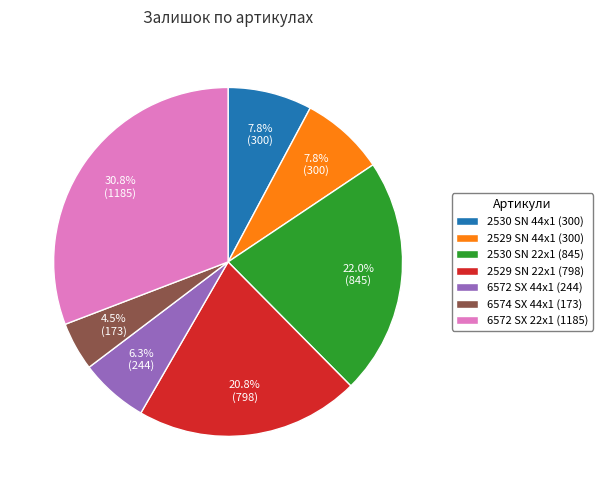

To the nearest percent, what is the average slice percentage?

14%